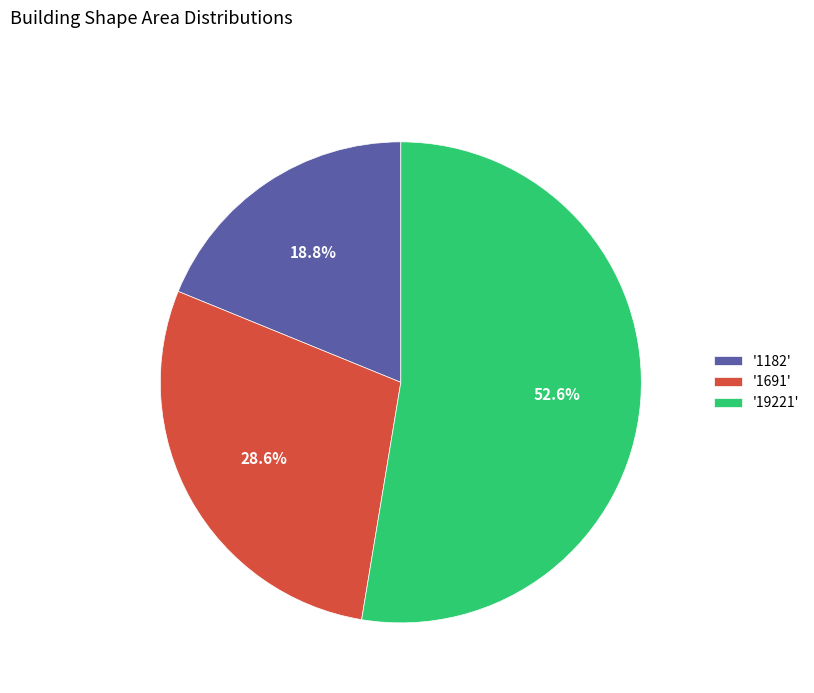

How many segments does this pie chart have?

3